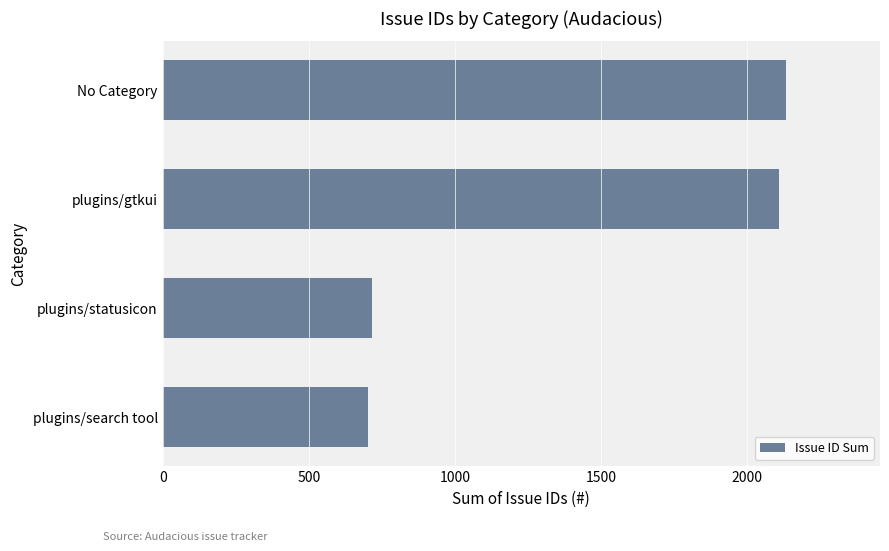

What is the difference between the maximum and minimum values?

1433